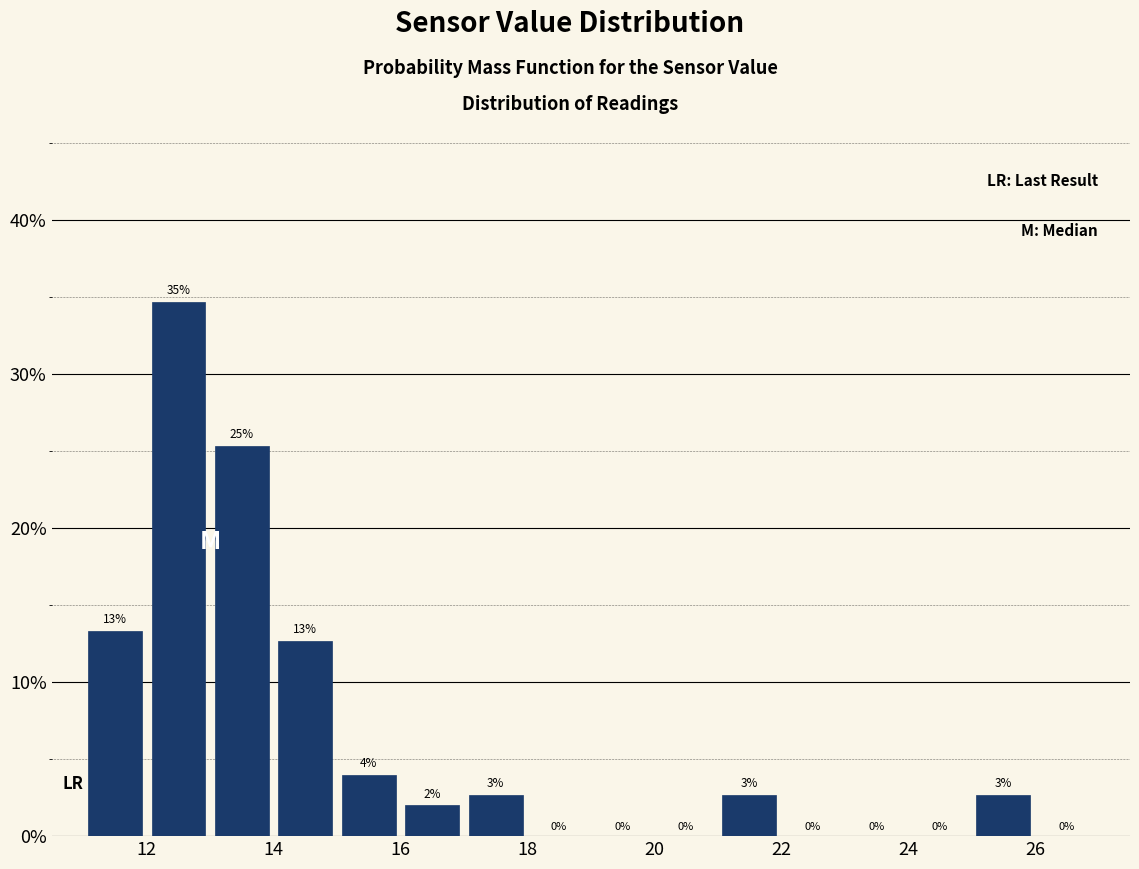

Which range on the x-axis has the tallest bar?

12 to 13